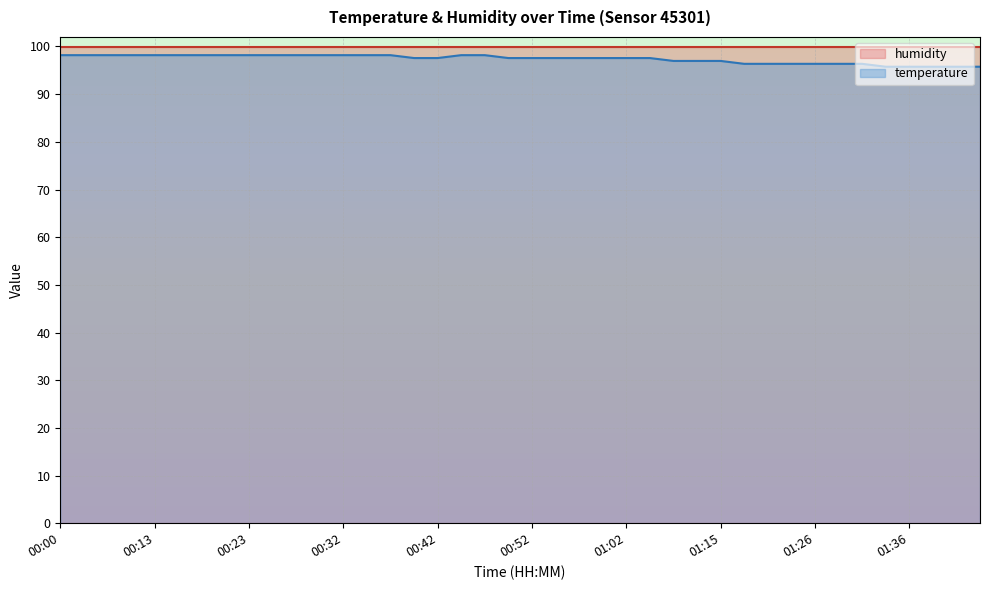

True or false: the data has more than 2 interior local peaks.

False